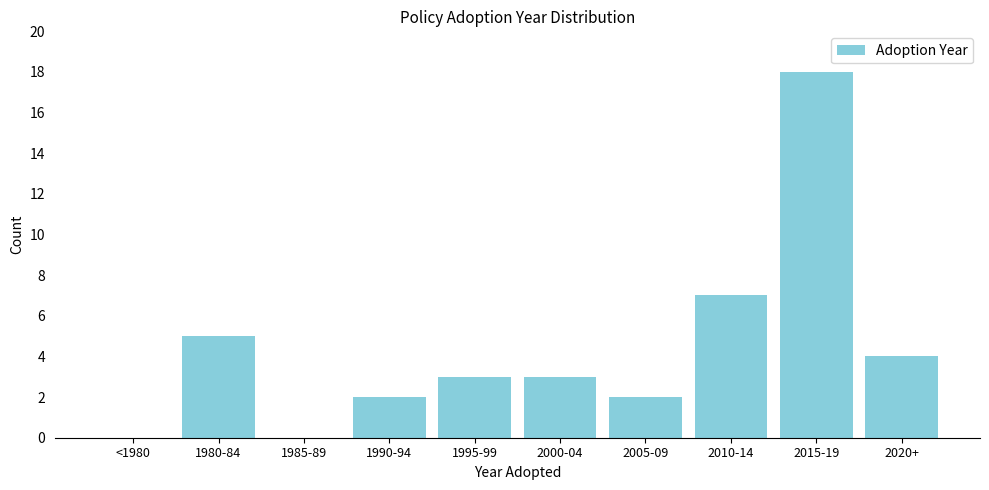

Reading right to left, transcribe all the data shown in this chart.

2020+=4	2015-19=18	2010-14=7	2005-09=2	2000-04=3	1995-99=3	1990-94=2	1985-89=0	1980-84=5	<1980=0